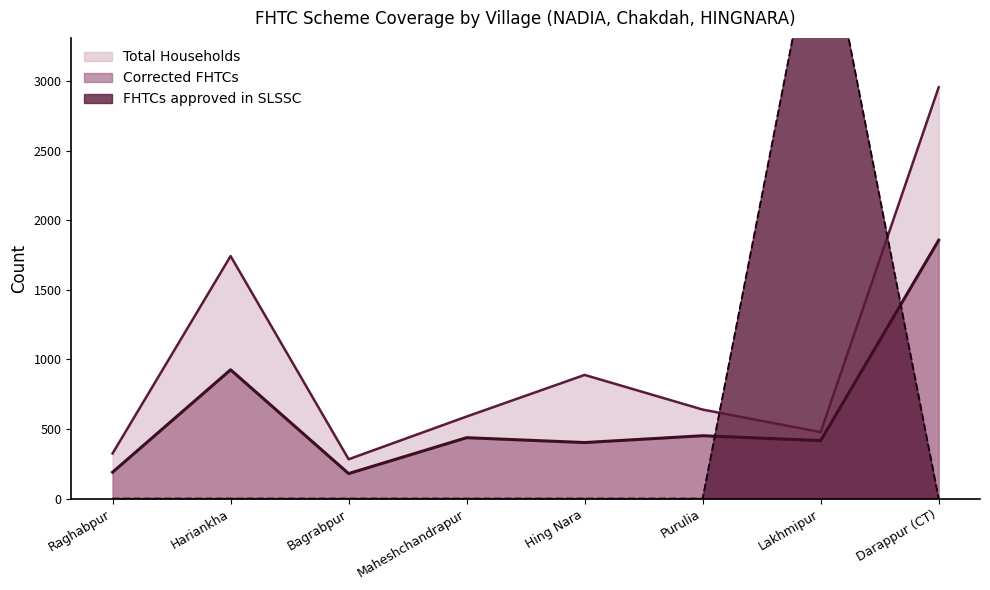

At which label is Total Households closest to 1619?

Hariankha